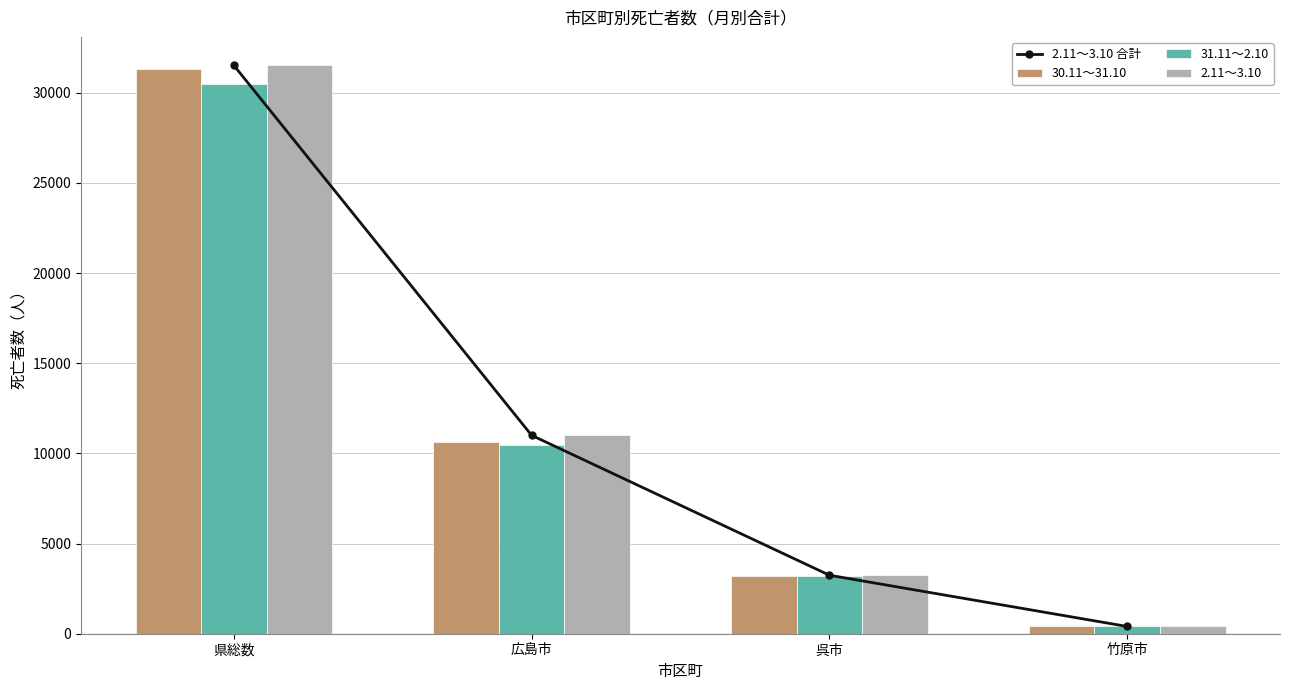

How many groups of bars are there?

4